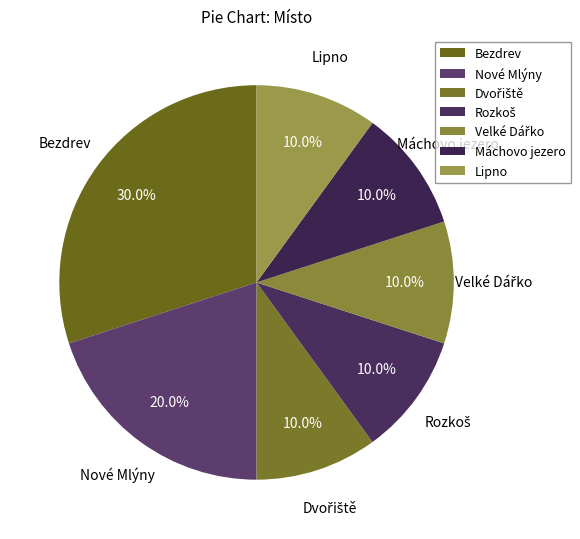

Is there a majority slice in this chart?

No